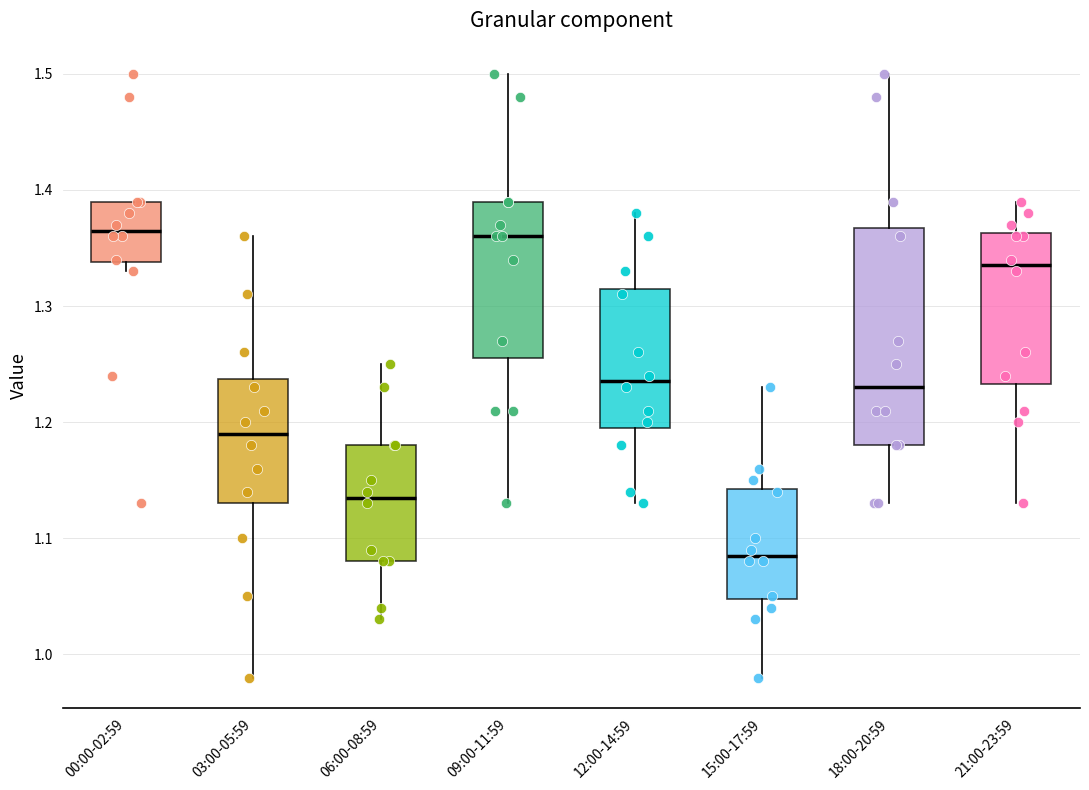

Reading left to right, read every box against the y-axis: the position of its median line, the range the box covers, and the ends of its whiskers. The values are not printed on the chart, so give them approximately, as read against the axis.

00:00-02:59: median 1.37, box 1.34 to 1.39, whiskers 1.33 to 1.39
03:00-05:59: median 1.19, box 1.13 to 1.24, whiskers 0.98 to 1.36
06:00-08:59: median 1.14, box 1.08 to 1.18, whiskers 1.03 to 1.25
09:00-11:59: median 1.36, box 1.26 to 1.39, whiskers 1.13 to 1.50
12:00-14:59: median 1.24, box 1.20 to 1.32, whiskers 1.13 to 1.38
15:00-17:59: median 1.09, box 1.05 to 1.14, whiskers 0.98 to 1.23
18:00-20:59: median 1.23, box 1.18 to 1.37, whiskers 1.13 to 1.50
21:00-23:59: median 1.34, box 1.23 to 1.36, whiskers 1.13 to 1.39